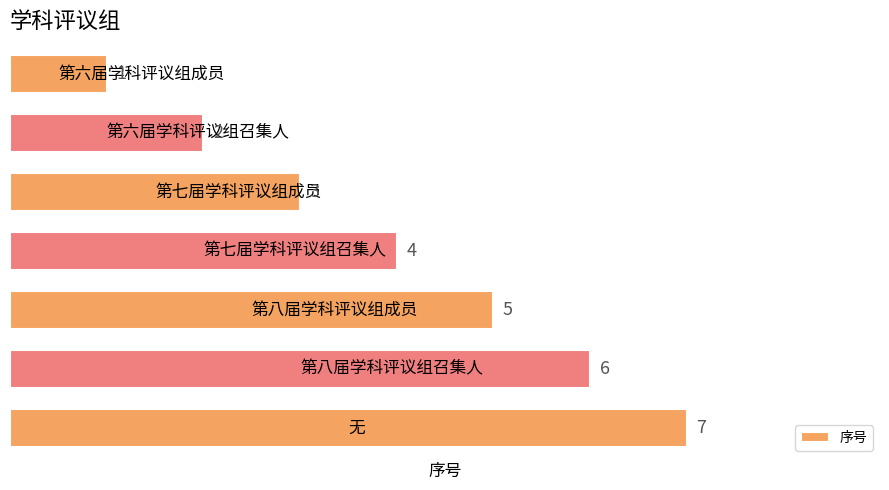

What is the difference between the maximum and minimum values?

6